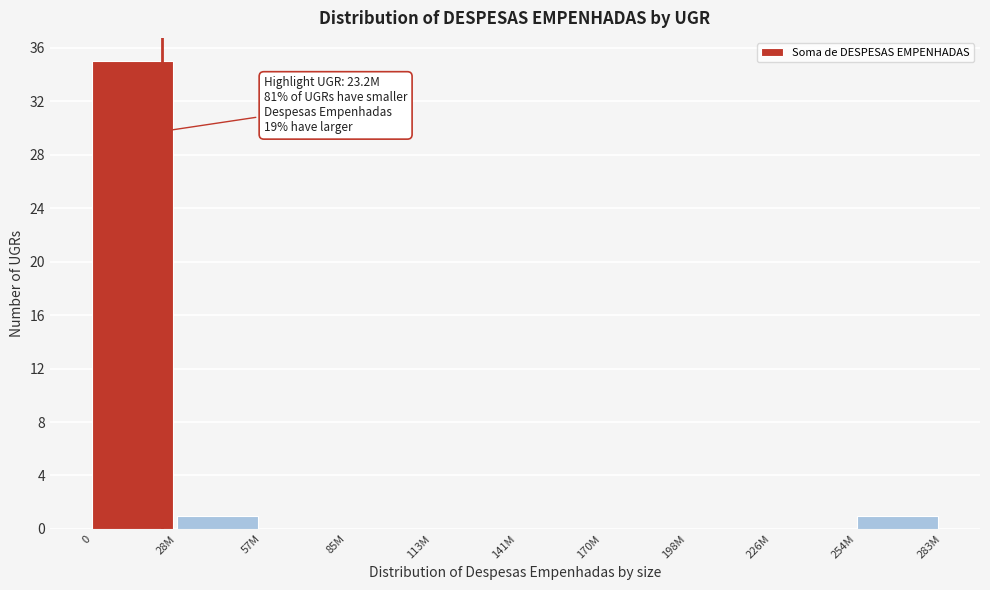

Reading left to right, list all the values displayed in this chart.

0=35	28M=1	57M=0	85M=0	113M=0	141M=0	170M=0	198M=0	226M=0	254M=1